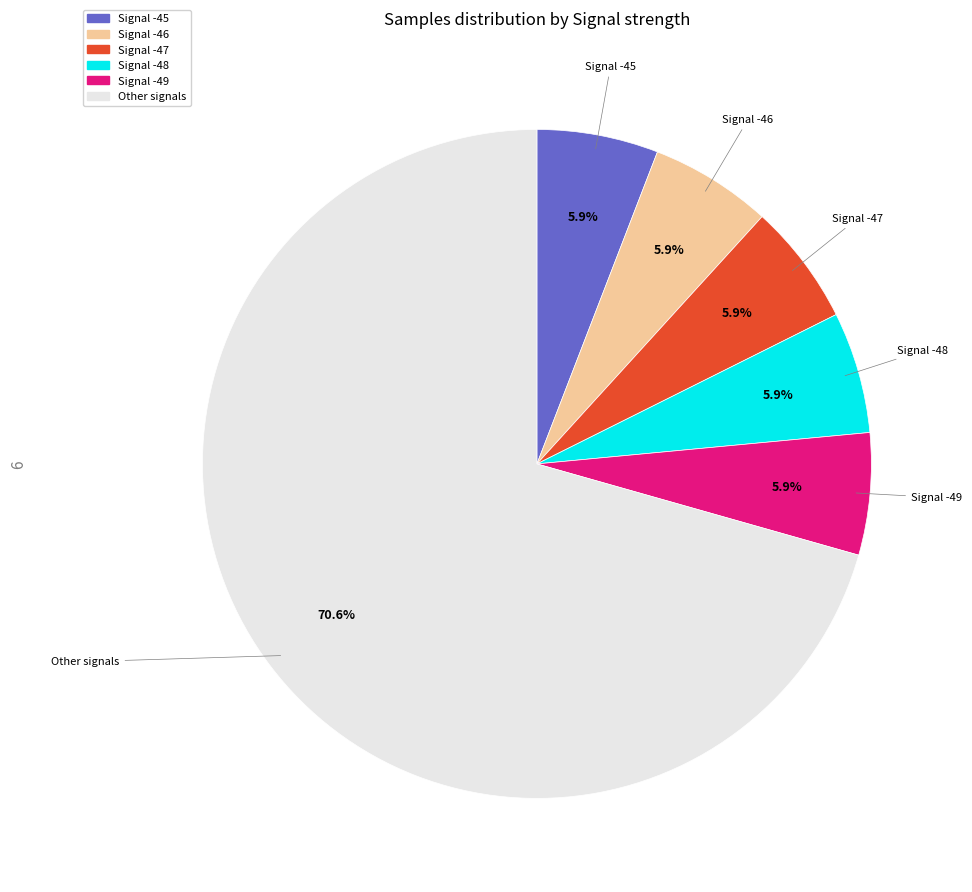

Is there any slice that represents more than half of the pie?

Yes